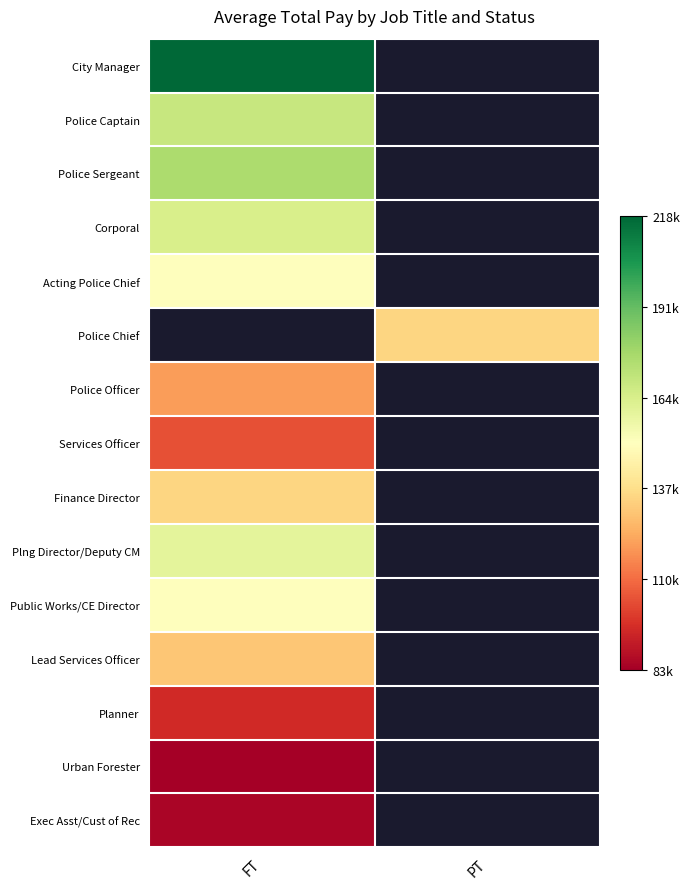

Which category has the highest value in the Acting Police Chief series?

FT